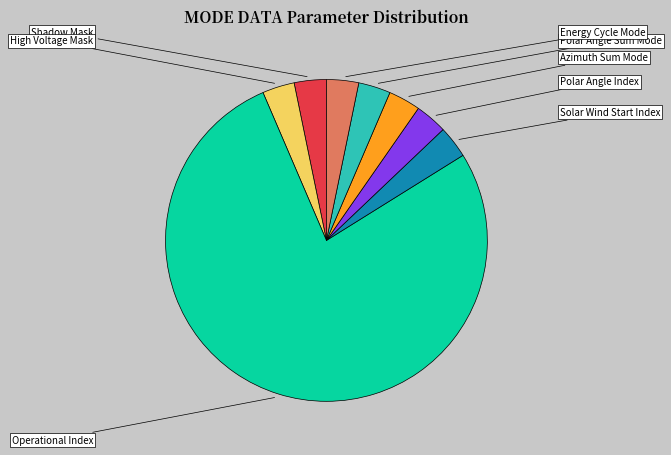

True or false: Azimuth Sum Mode accounts for 3% of the total.

True